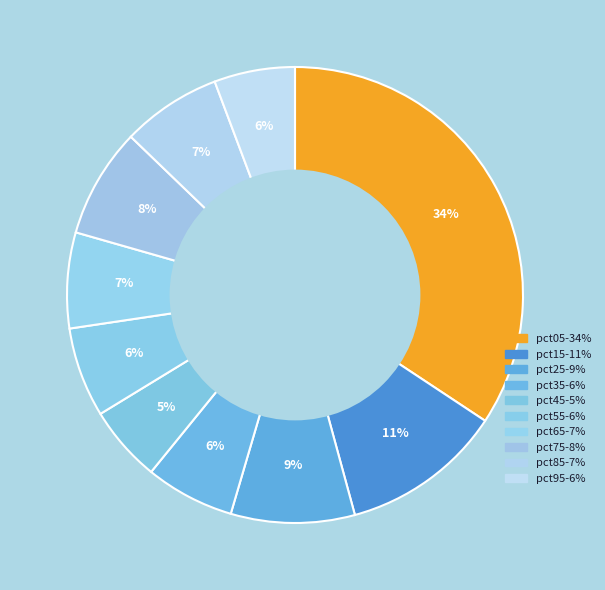

How many segments does this pie chart have?

10